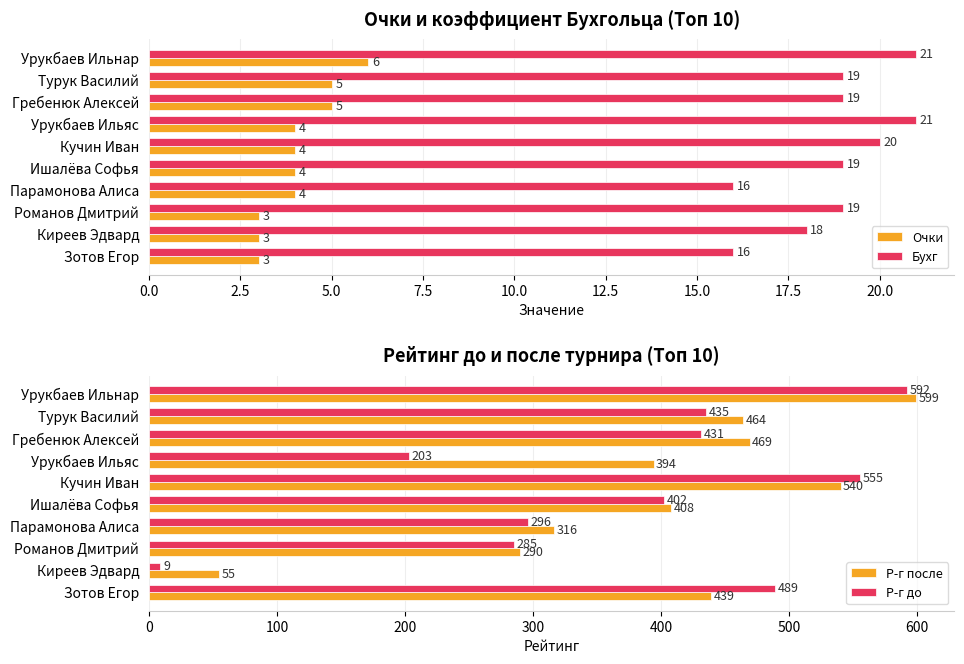

The Очки series shows 3 at Романов Дмитрий. True or false?

True